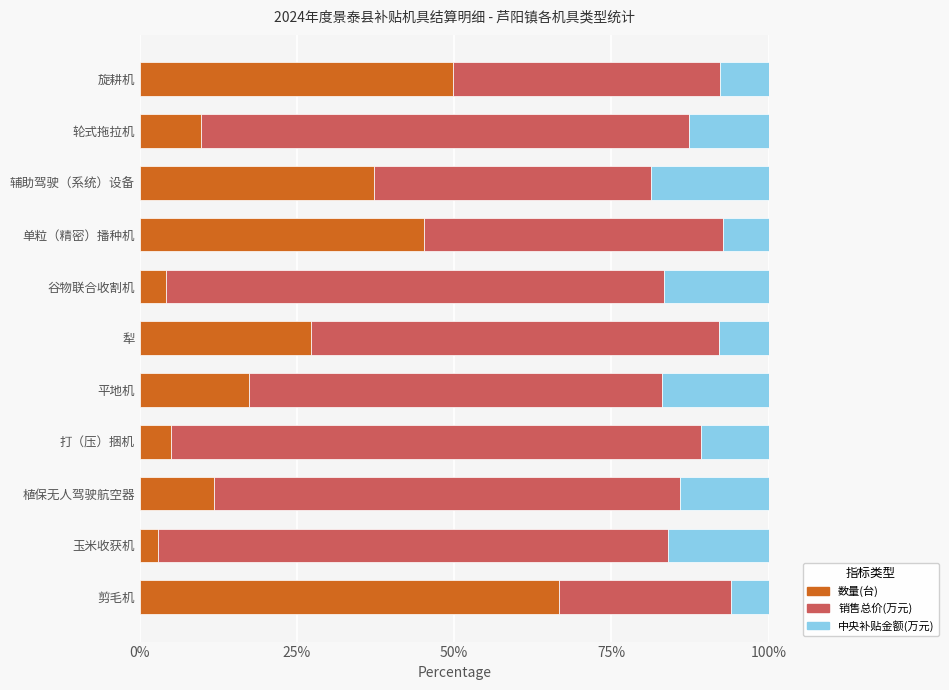

Is it true that 数量(台) equals 52.2 at 辅助驾驶（系统）设备?

False